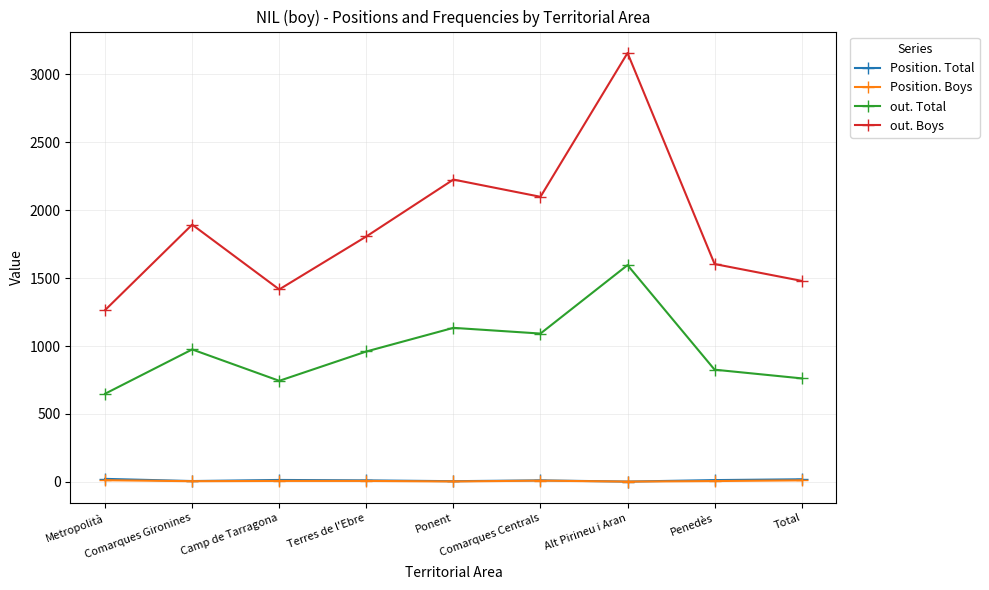

Which series changed the most between Comarques Gironines and Terres de l'Ebre?

out. Boys